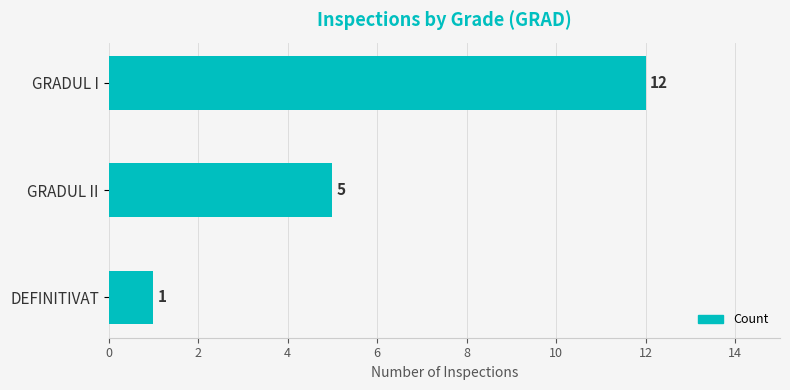

What is the label of the 3rd bar from the bottom?

GRADUL I